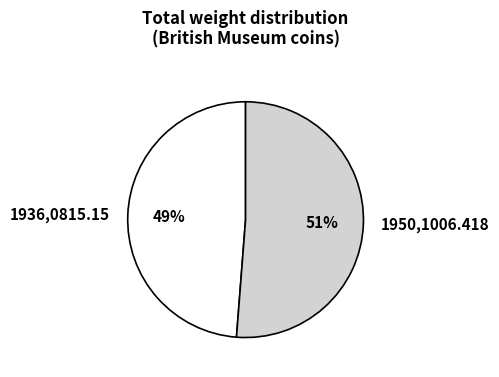

Which category has the smallest portion of the pie?

1936,0815.15